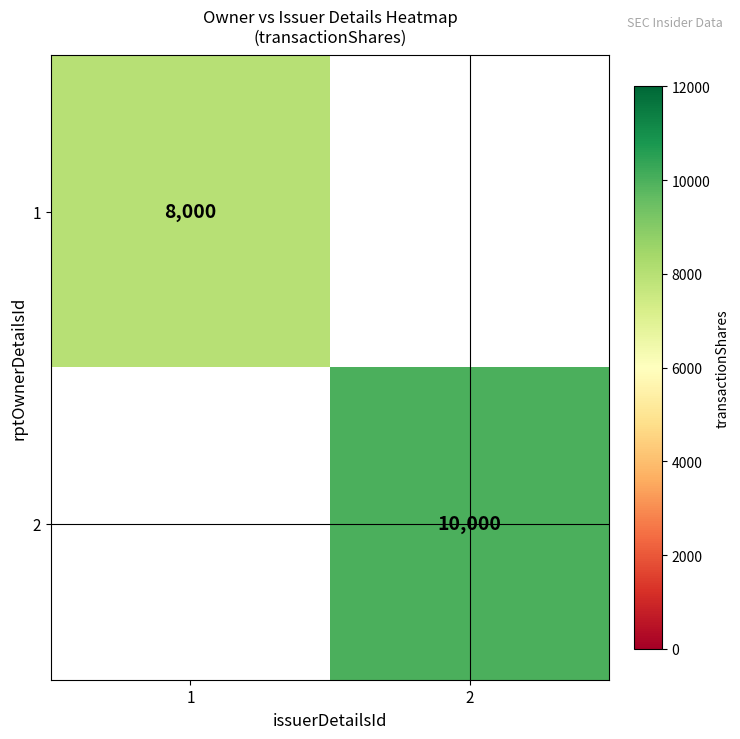

Is it true that 2 equals 10000 at 2?

True